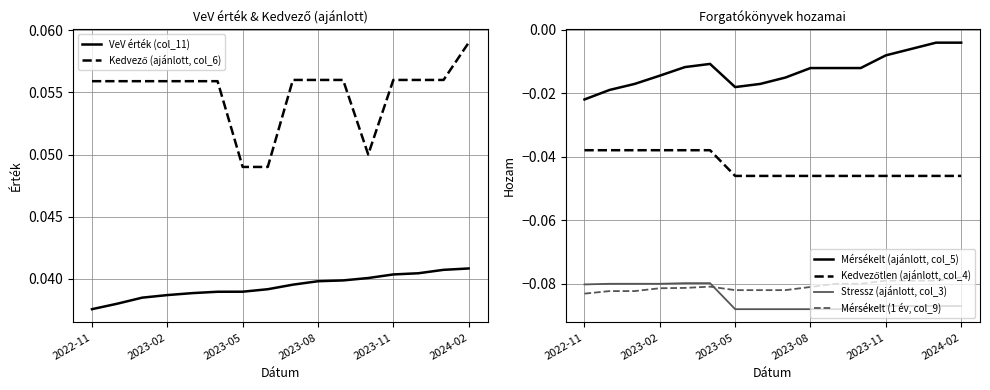

True or false: Mérsékelt (ajánlott, col_5) and Kedvező (ajánlott, col_6) intersect in this chart.

False